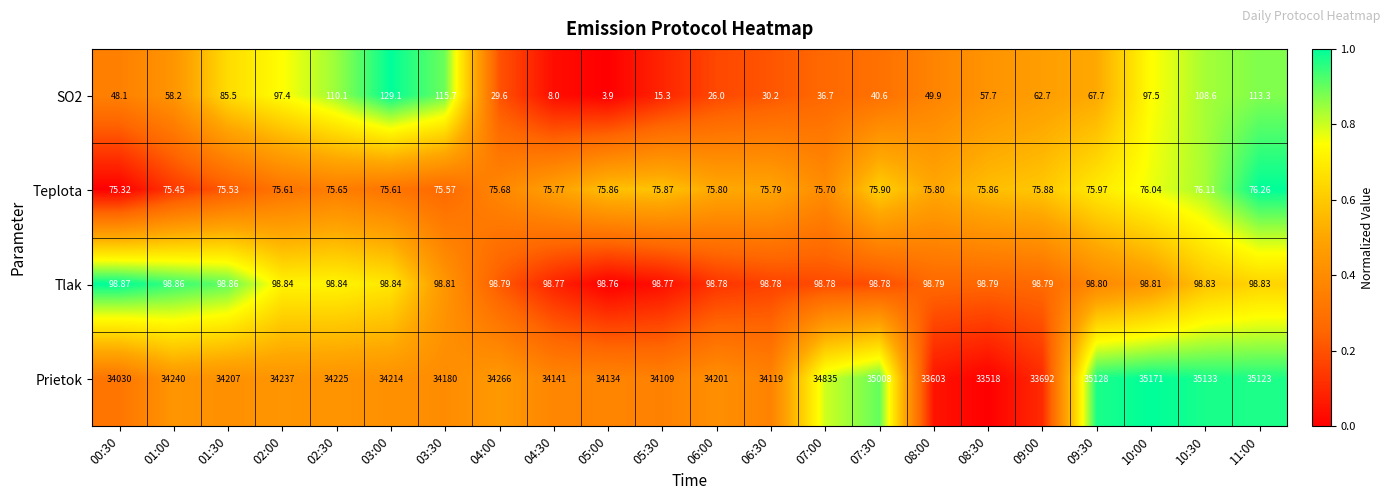

At which category is the sum across all series the highest?

10:00